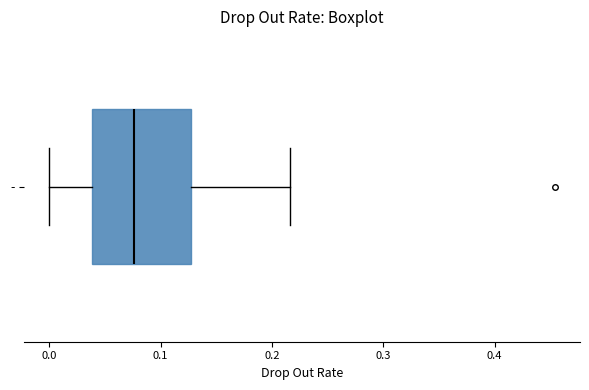

Where does the right whisker of the box for - end on the x-axis? The values are not printed on the chart, so give them approximately, as read against the axis.

0.22